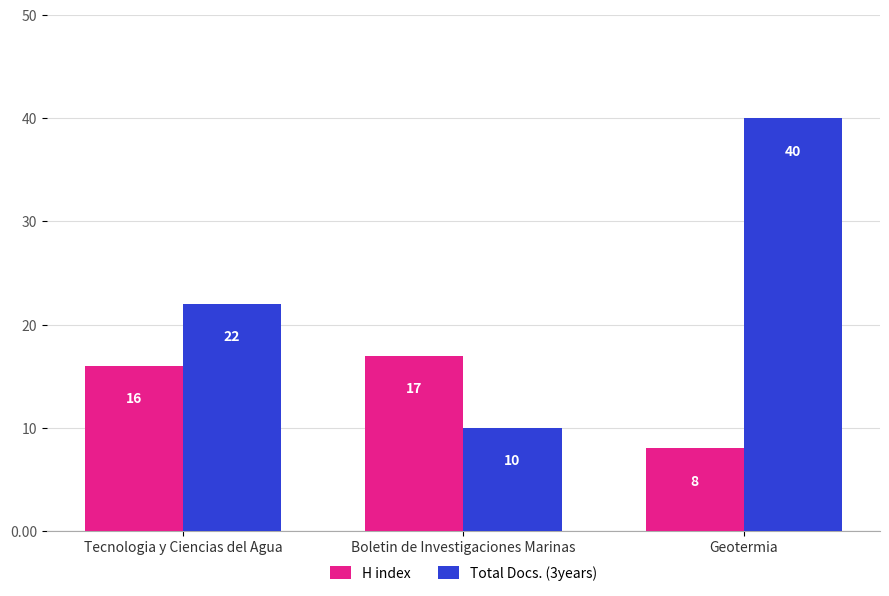

Rank the categories by Total Docs. (3years) value from lowest to highest.

Boletin de Investigaciones Marinas, Tecnologia y Ciencias del Agua, Geotermia